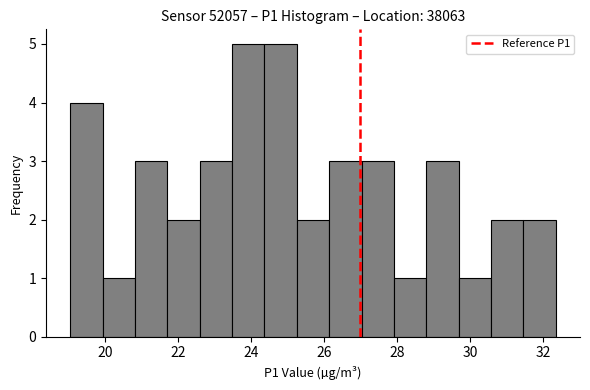

Reading left to right, transcribe this chart: for each bar, give the range it covers on the x-axis and its height. Neither the bar edges nor the heights are printed on the chart, so give them approximately, as read against the axes.

19.0 to 20.0: 4
20.0 to 20.8: 1
20.8 to 21.8: 3
21.8 to 22.6: 2
22.6 to 23.4: 3
23.4 to 24.4: 5
24.4 to 25.2: 5
25.2 to 26.2: 2
26.2 to 27.0: 3
27.0 to 28.0: 3
28.0 to 28.8: 1
28.8 to 29.6: 3
29.6 to 30.6: 1
30.6 to 31.4: 2
31.4 to 32.4: 2